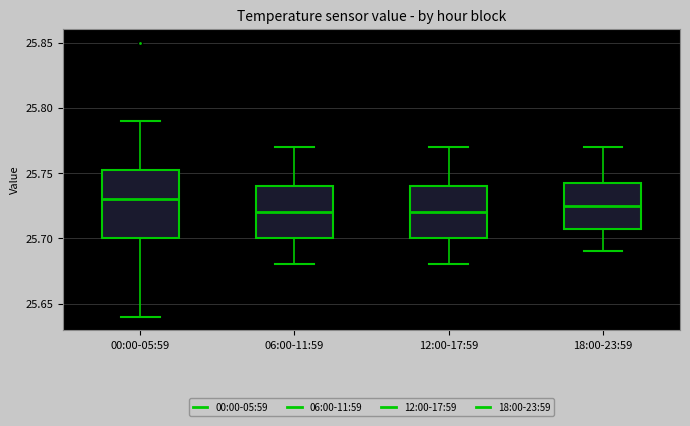

Where does the lower whisker of the box for 18:00-23:59 end on the y-axis? The values are not printed on the chart, so give them approximately, as read against the axis.

25.690